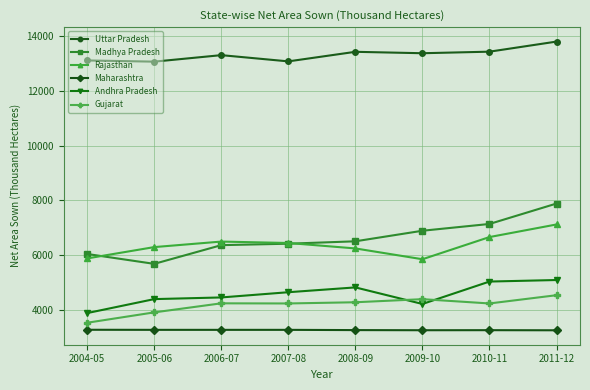

Which series ends up on top after the final intersection of Andhra Pradesh and Gujarat?

Andhra Pradesh